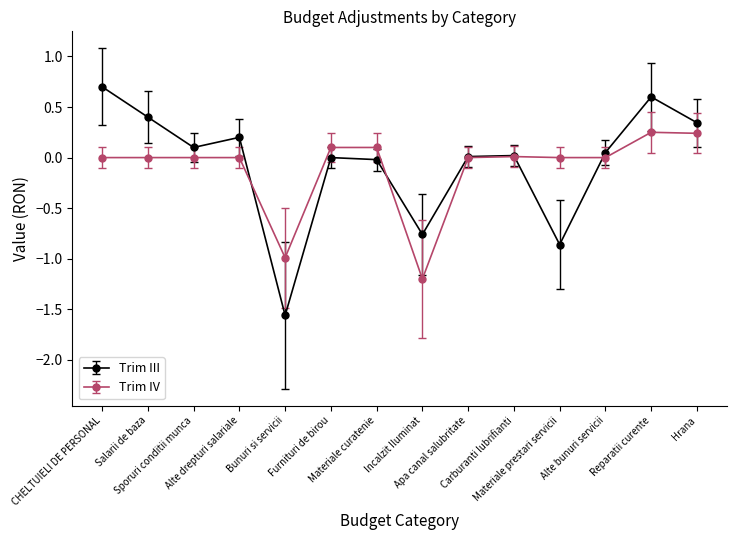

Which label corresponds to the largest value in the chart?

CHELTUIELI DE PERSONAL